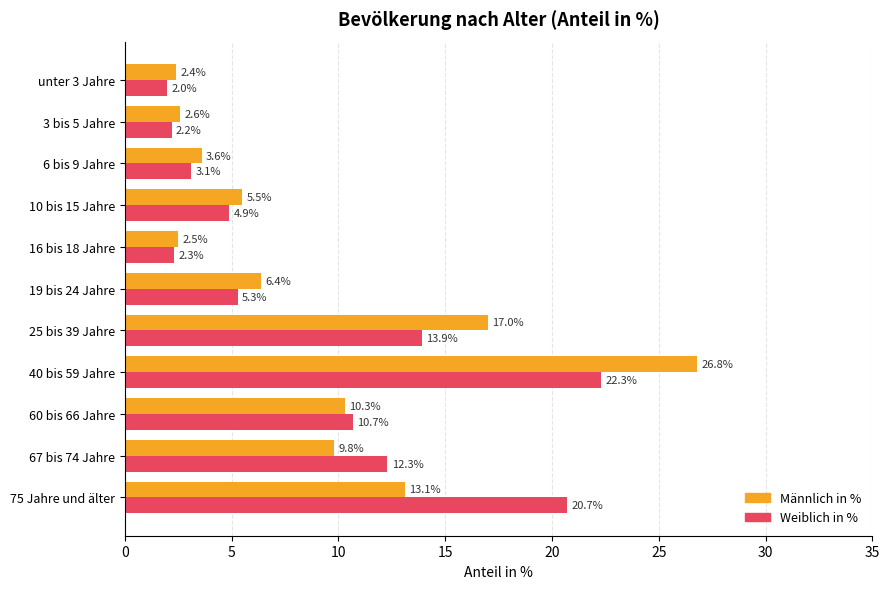

Count the number of data series in this chart.

2